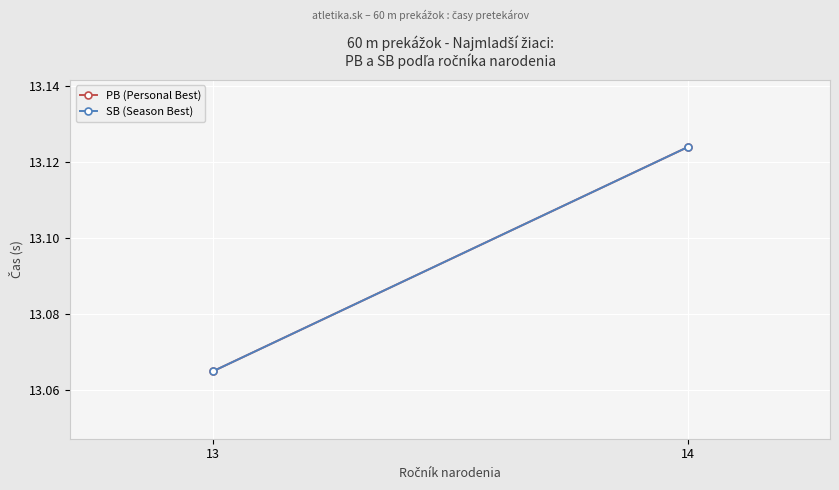

What is the sum of all SB (Season Best) values?

26.2